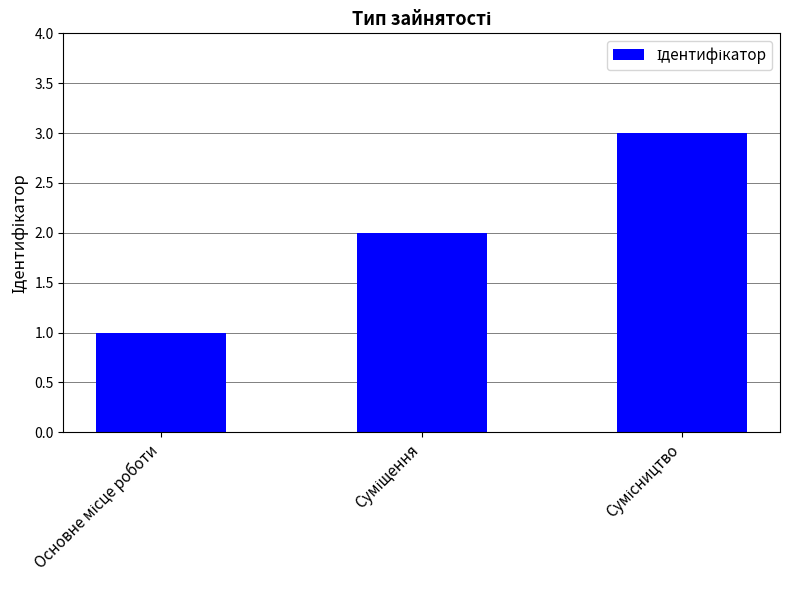

What is the sum of all values?

6